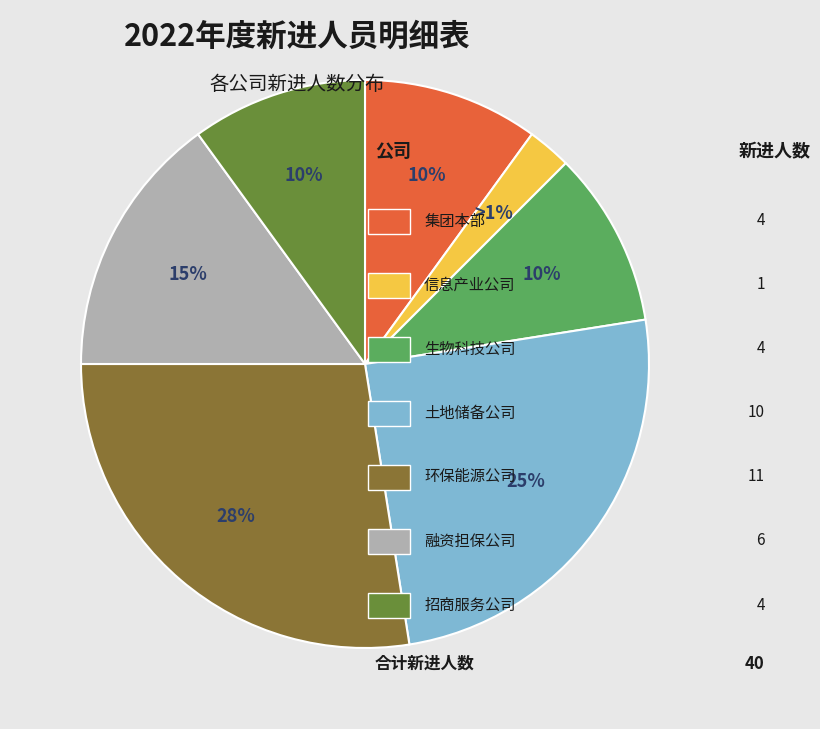

To the nearest percent, what percentage of the pie is 集团本部?

10%